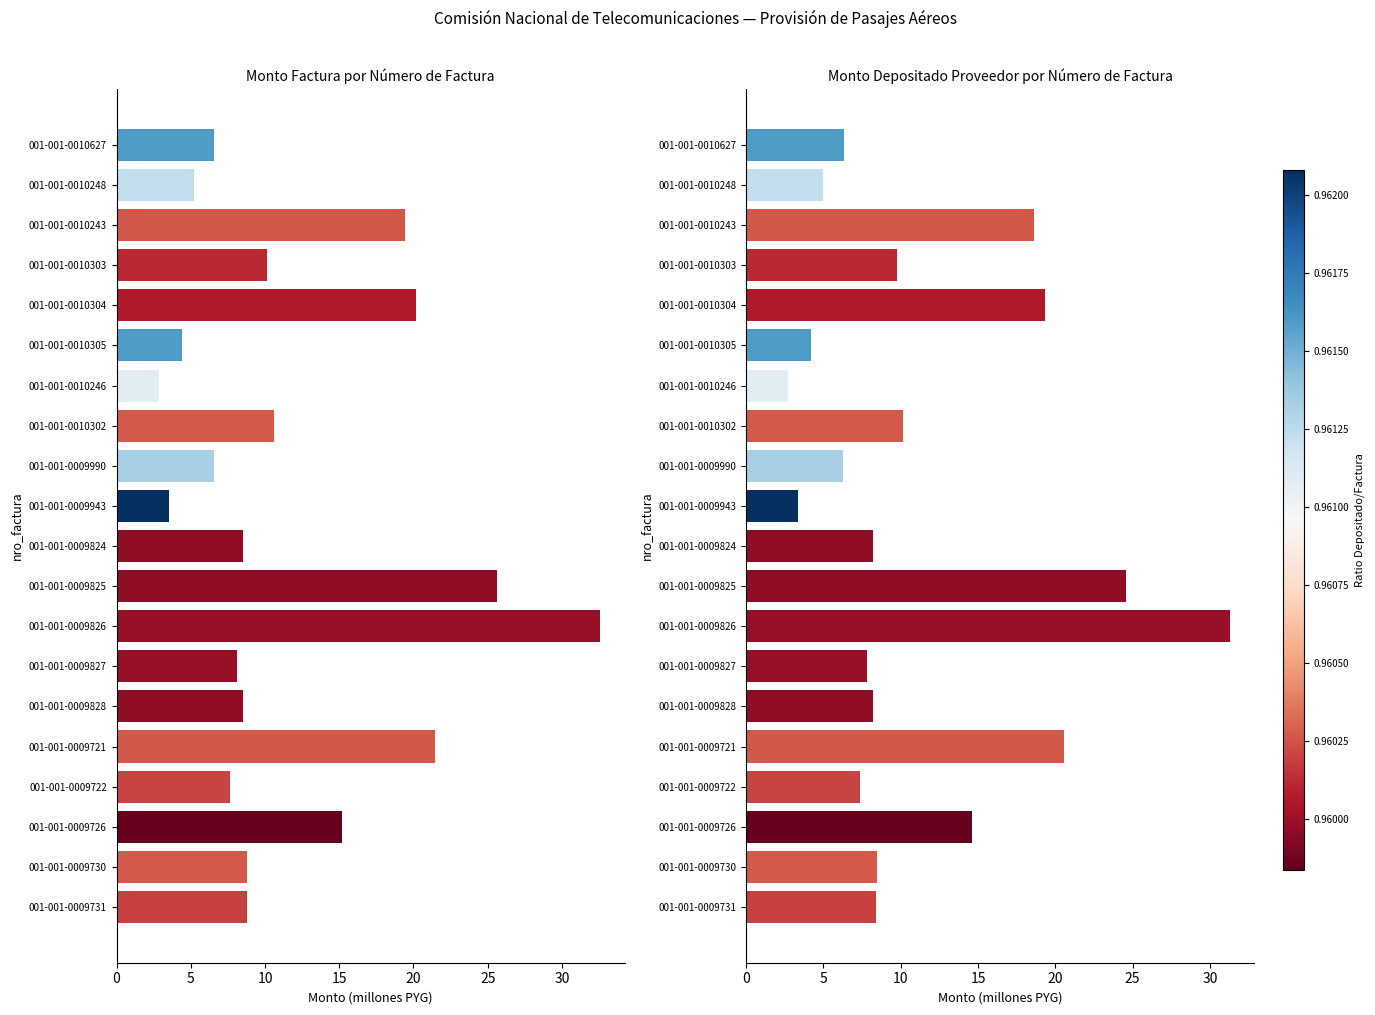

What is the difference between the maximum and minimum values in the monto_factura series?

29.7